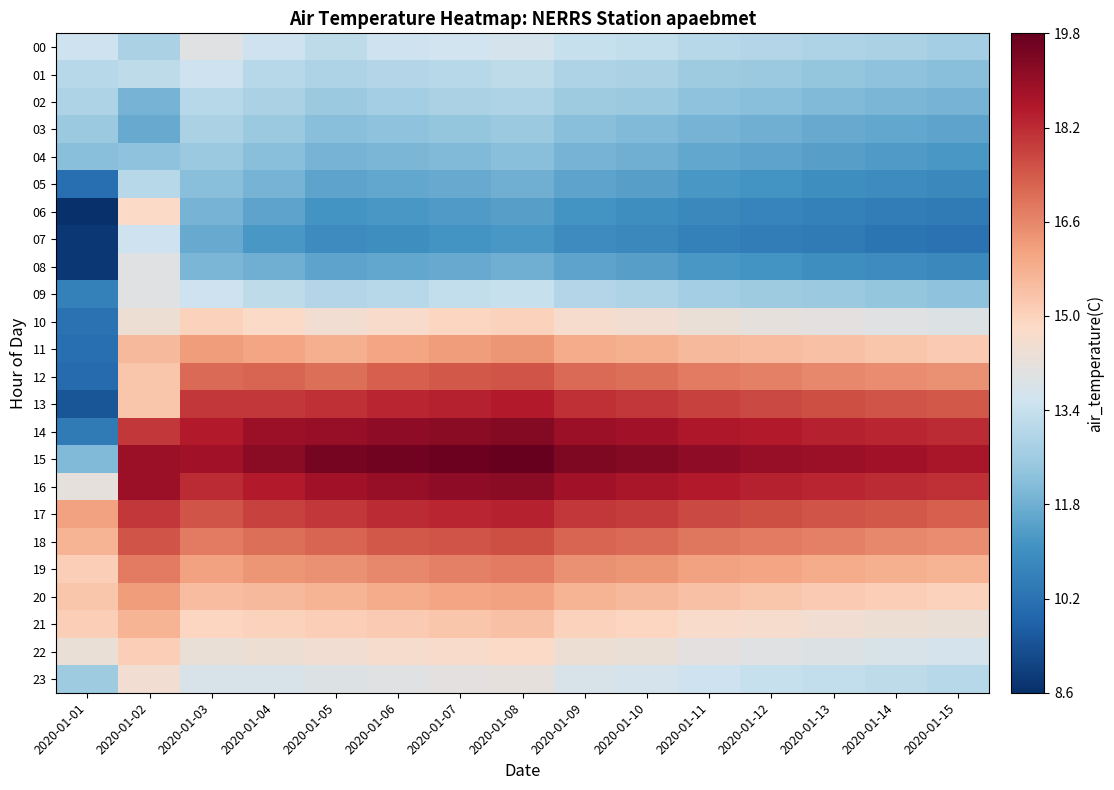

What is the total value across all series at 2020-01-13?

342.3